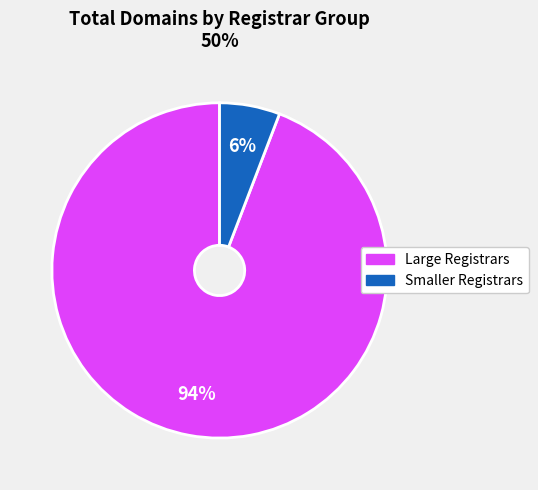

Is there a majority slice in this chart?

Yes